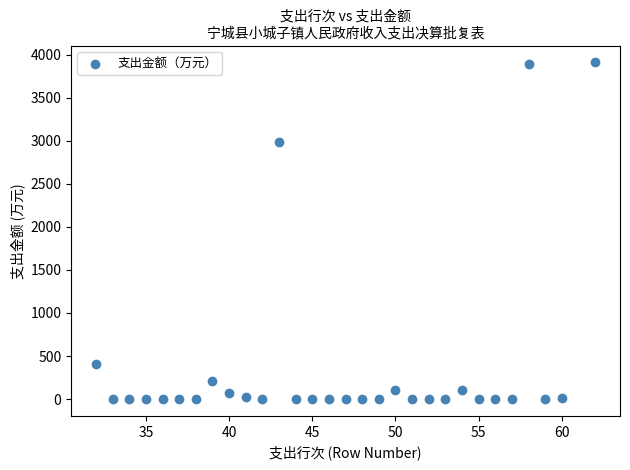

What Y value in the scatter plot is closest to 1955?

2984.1